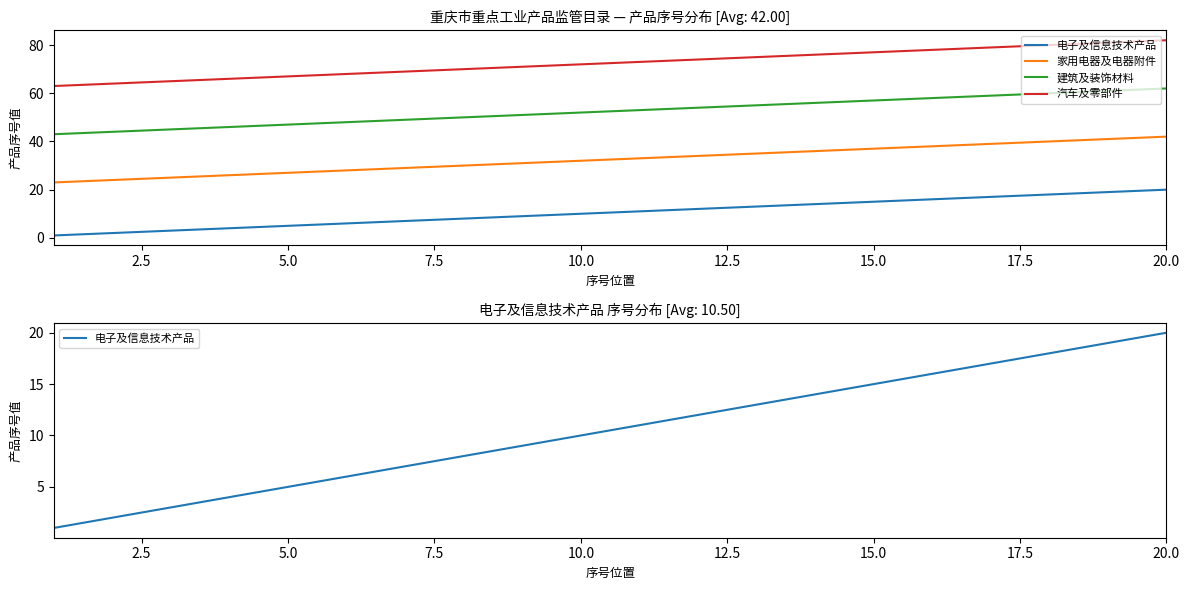

What is the value of the 建筑及装饰材料 point at the 19th from the left?

61